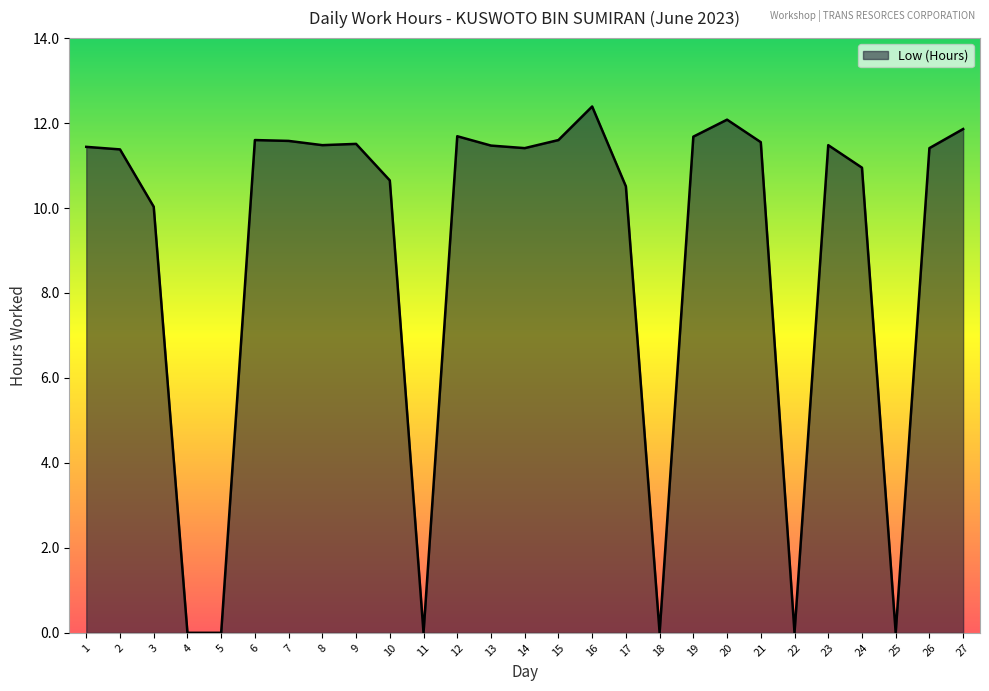

Where is the data nearest to the value 6?

3